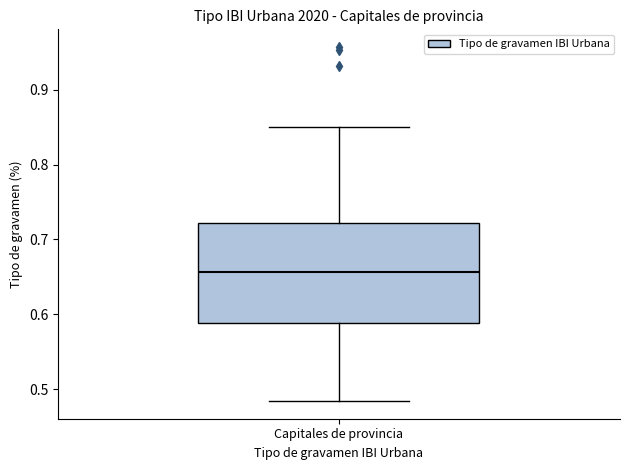

Where does the upper whisker of the box for Capitales de provincia end on the y-axis? The values are not printed on the chart, so give them approximately, as read against the axis.

0.85